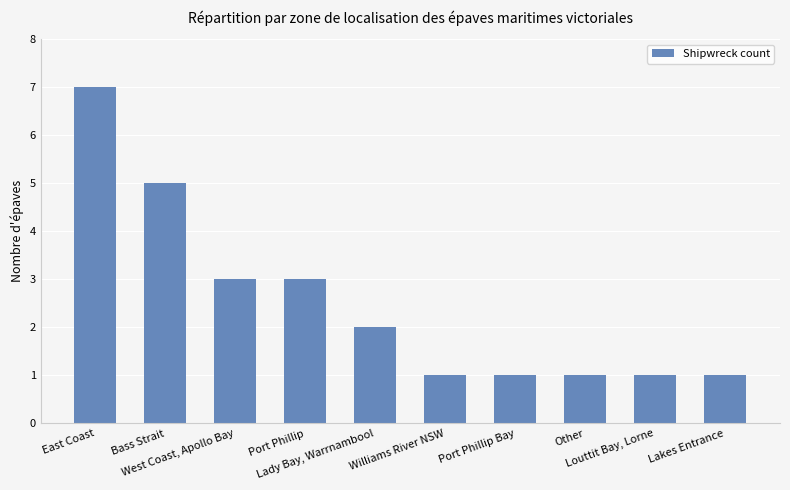

What is the difference between the second highest and second lowest values?

4